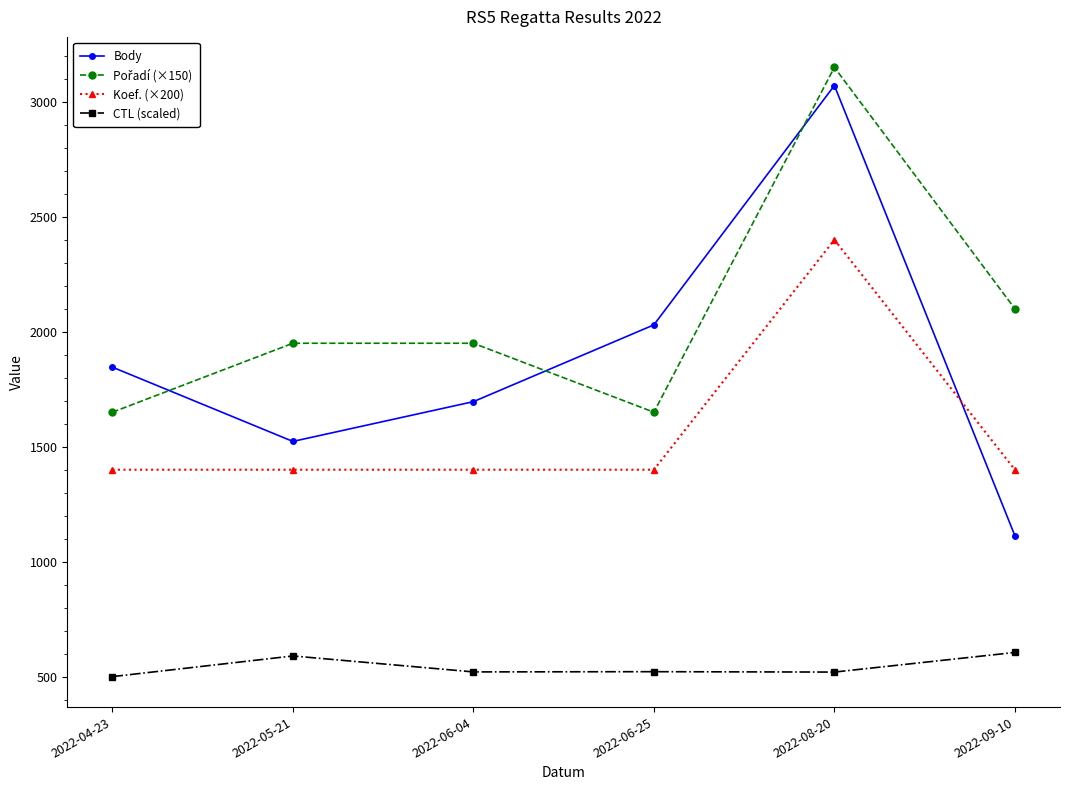

What is the total value across all series at 2022-08-20?

9140.8